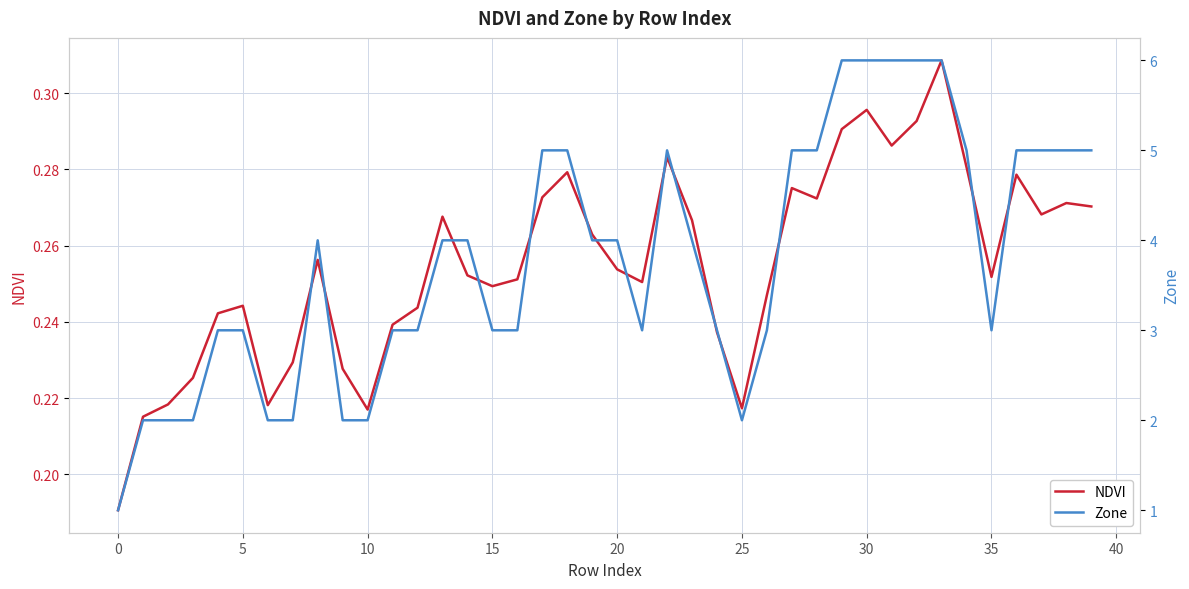

Rank the series at 0 from highest to lowest value.

Zone, NDVI